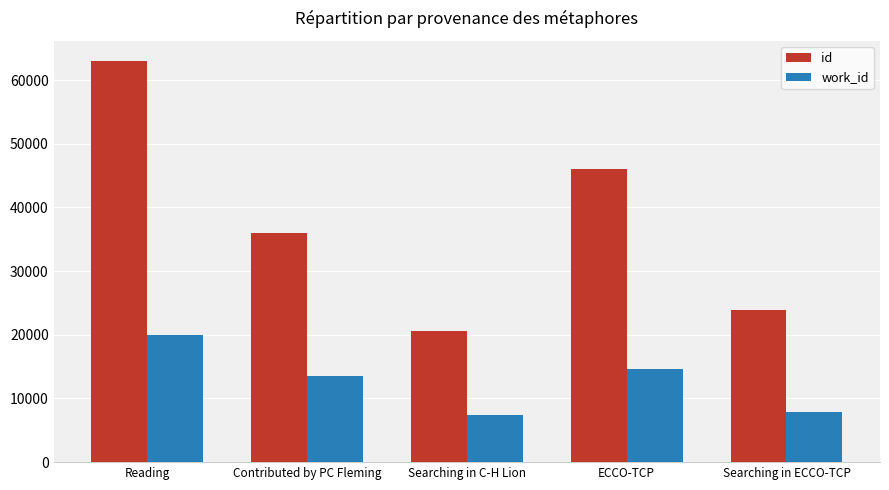

Which series has the largest total across all categories?

id